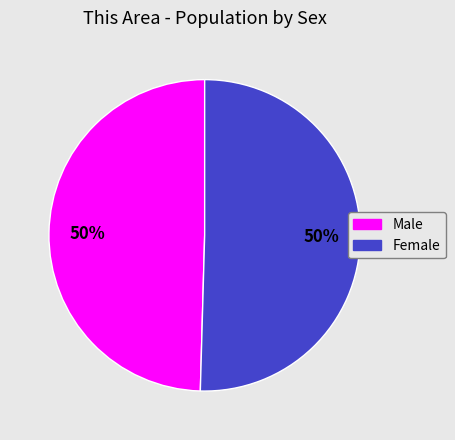

Do Female and Male together represent more than half of the pie?

Yes